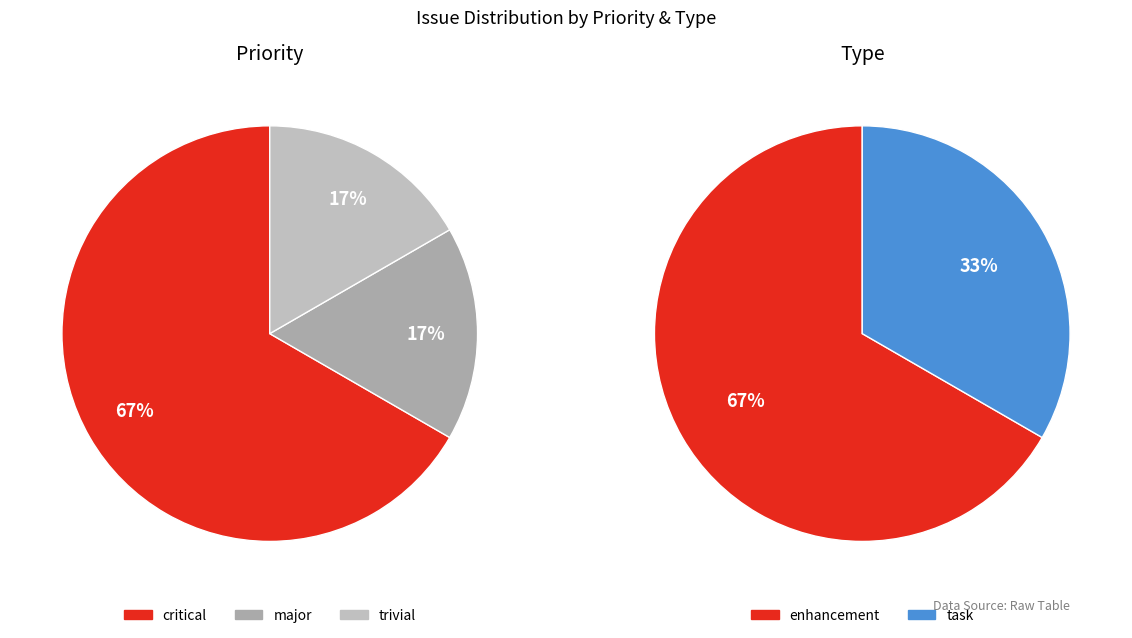

Which category has the biggest portion of the pie?

critical